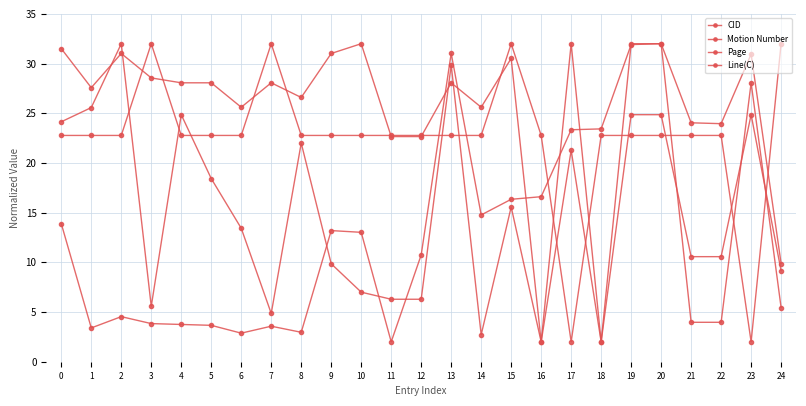

How many series are shown in this chart?

4